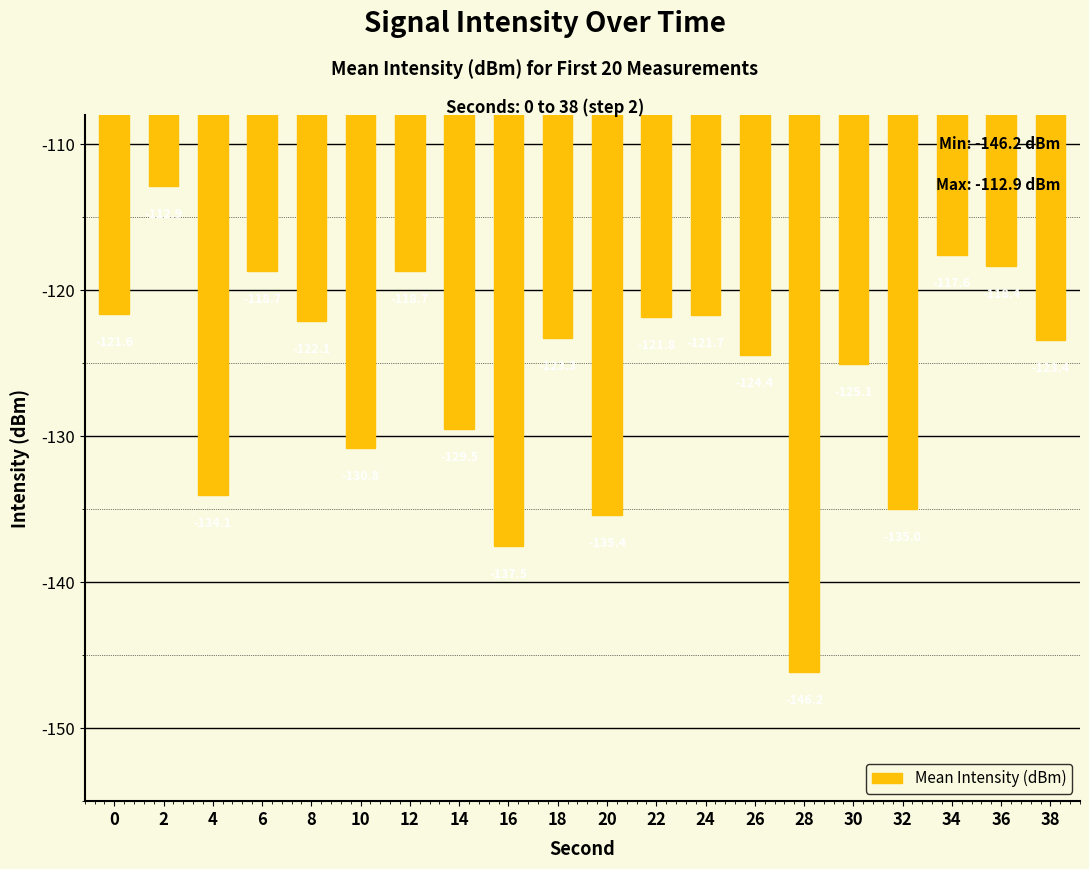

True or false: the data shows -124.4 at 26.

True